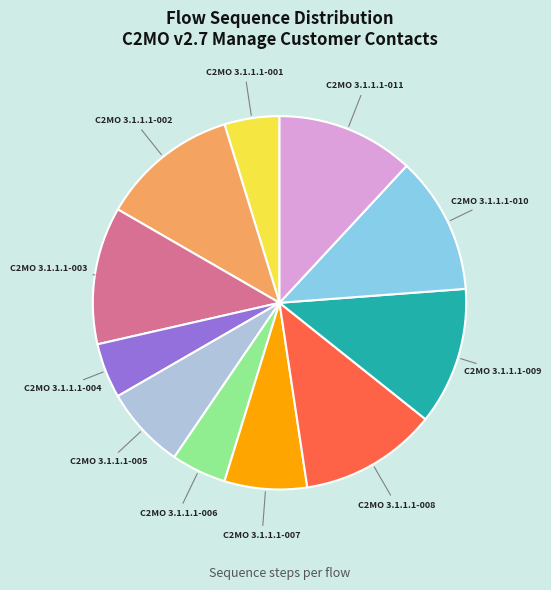

Approximately how many times larger is the value at C2MO 3.1.1.1-003 compared to C2MO 3.1.1.1-006?

2.5